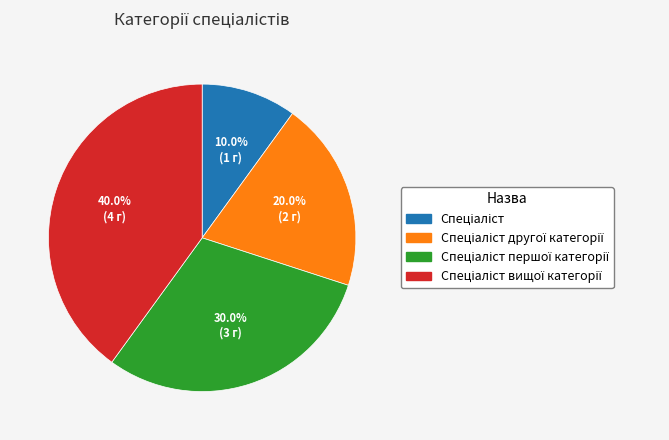

Is there any slice that represents more than half of the pie?

No